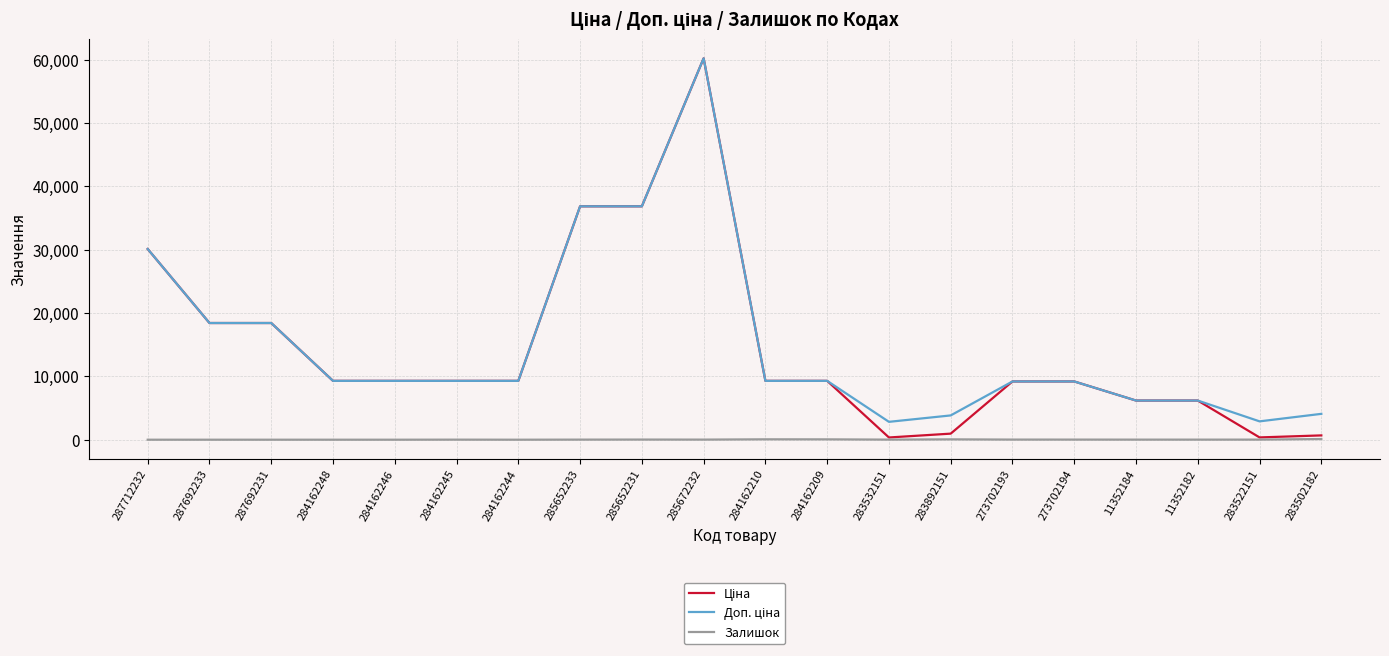

The Залишок series shows 0.0 at 287692233. True or false?

True